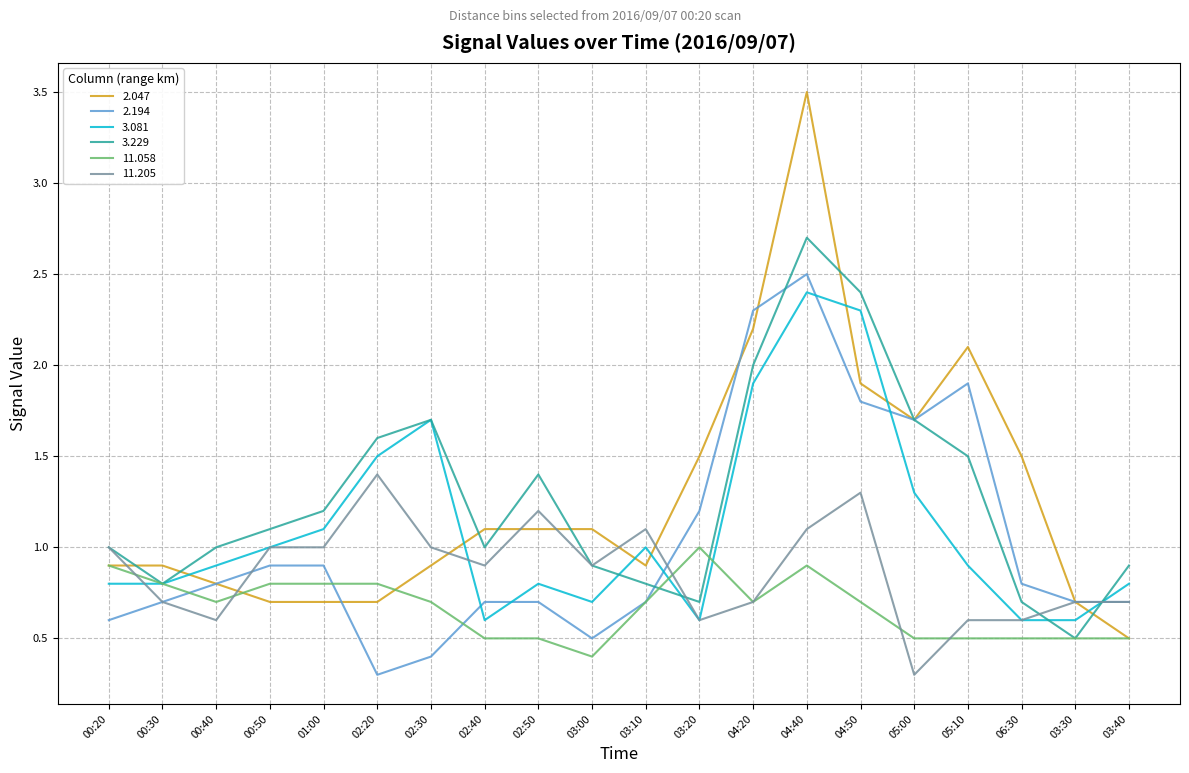

Which series has the widest spread of values?

2.047